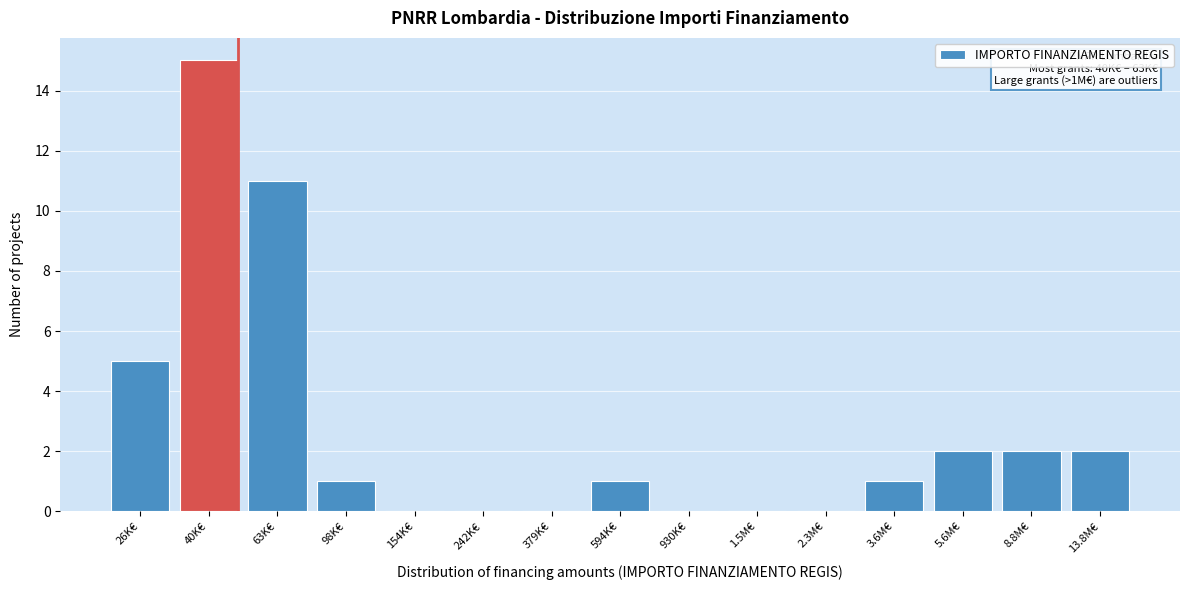

Reading left to right, transcribe all the data shown in this chart.

26K€=5	40K€=15	63K€=11	98K€=1	154K€=0	242K€=0	379K€=0	594K€=1	930K€=0	1.5M€=0	2.3M€=0	3.6M€=1	5.6M€=2	8.8M€=2	13.8M€=2